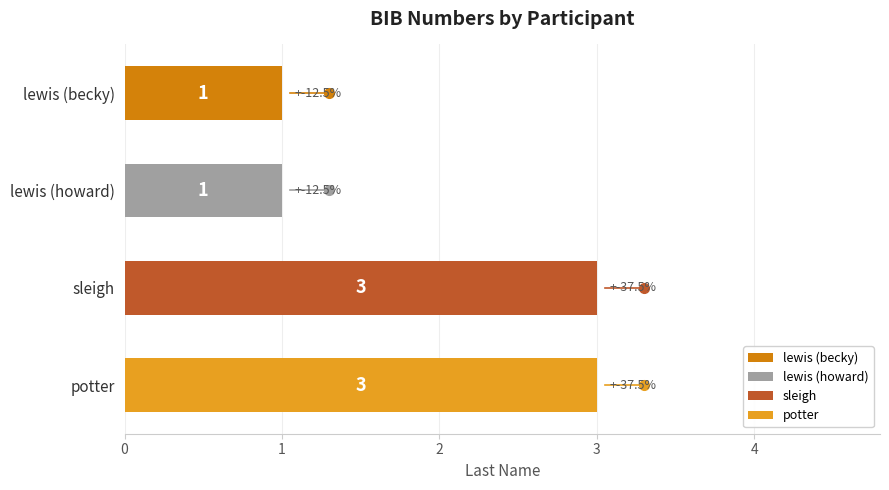

Reading top to bottom, extract all data points from this chart.

1	1	3	3